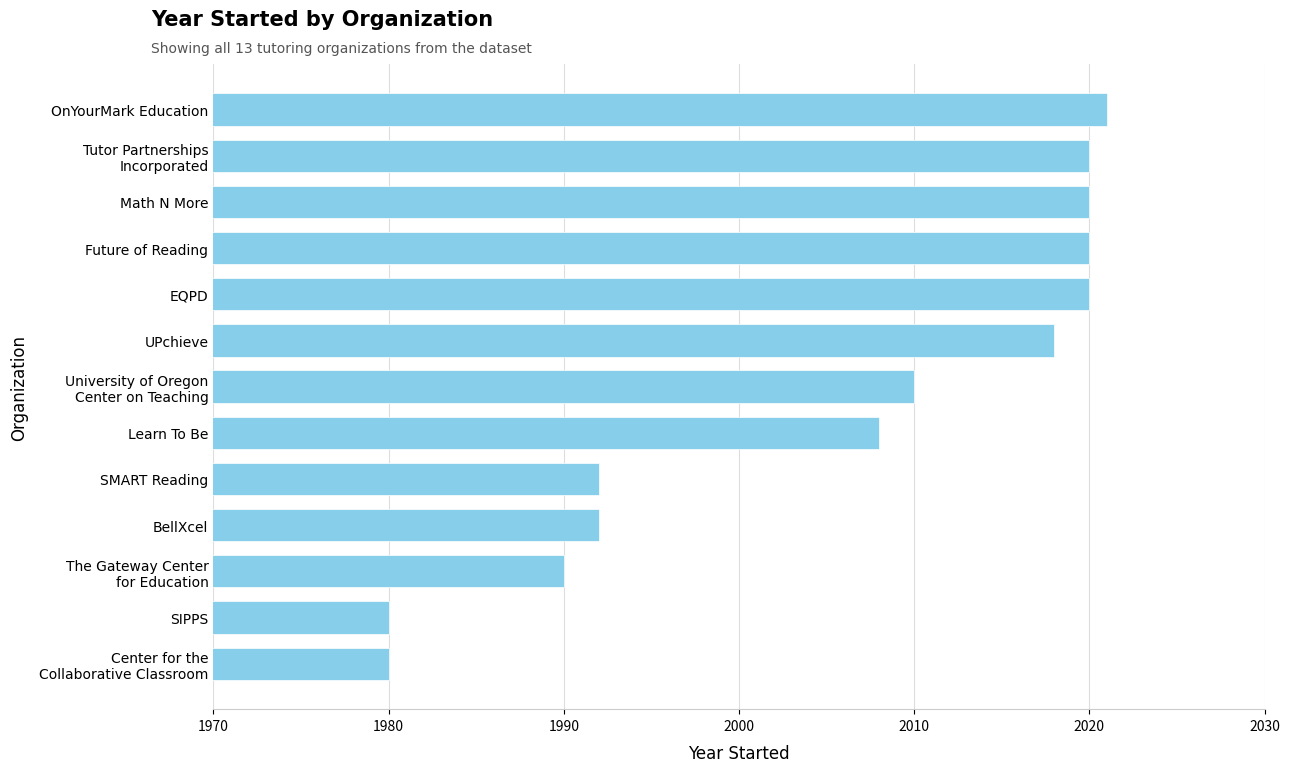

What is the sum of all values?

26071